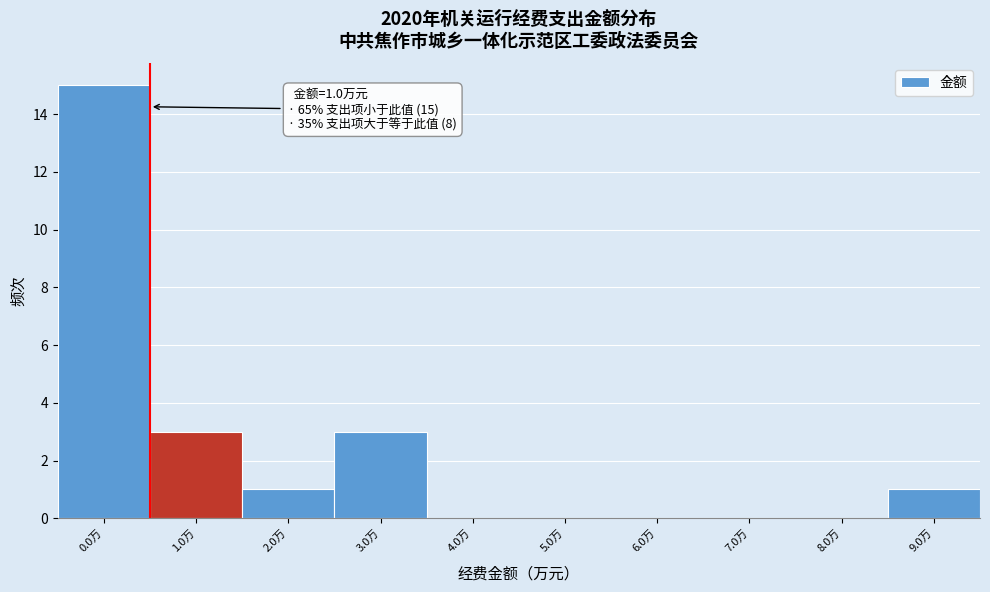

Reading left to right, transcribe all the data shown in this chart.

0.0万=15	1.0万=3	2.0万=1	3.0万=3	4.0万=0	5.0万=0	6.0万=0	7.0万=0	8.0万=0	9.0万=1